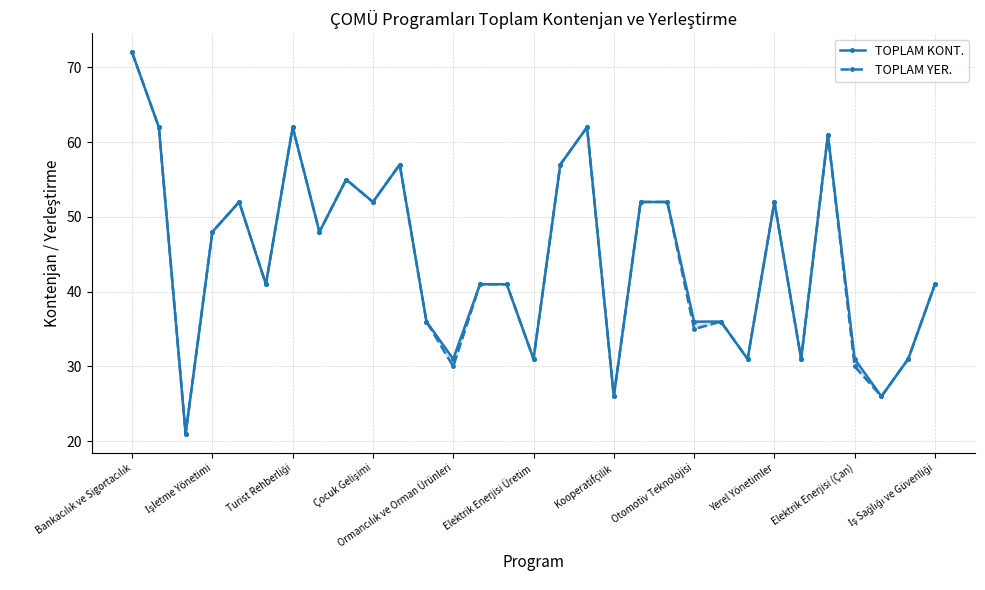

What is the value of the TOPLAM KONT. point at the 5th from the left?

52